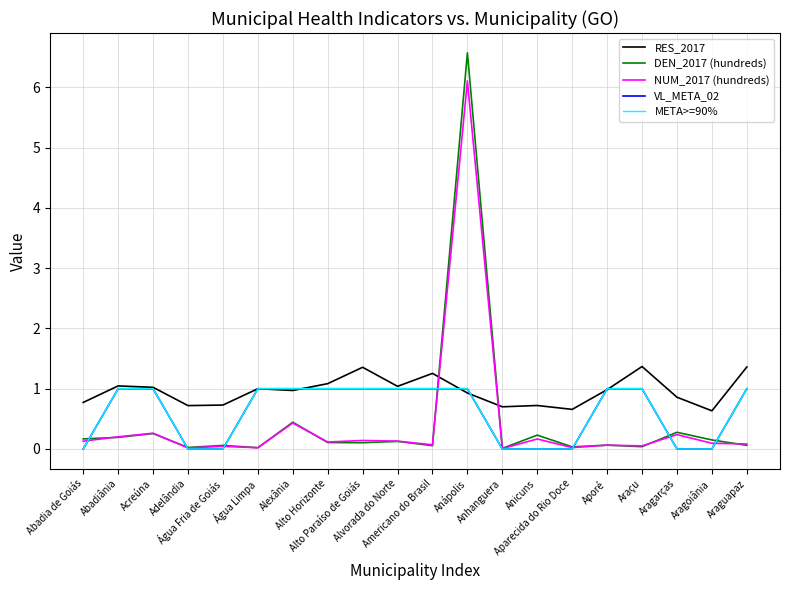

Does the chart display data point markers on the line(s)?

No